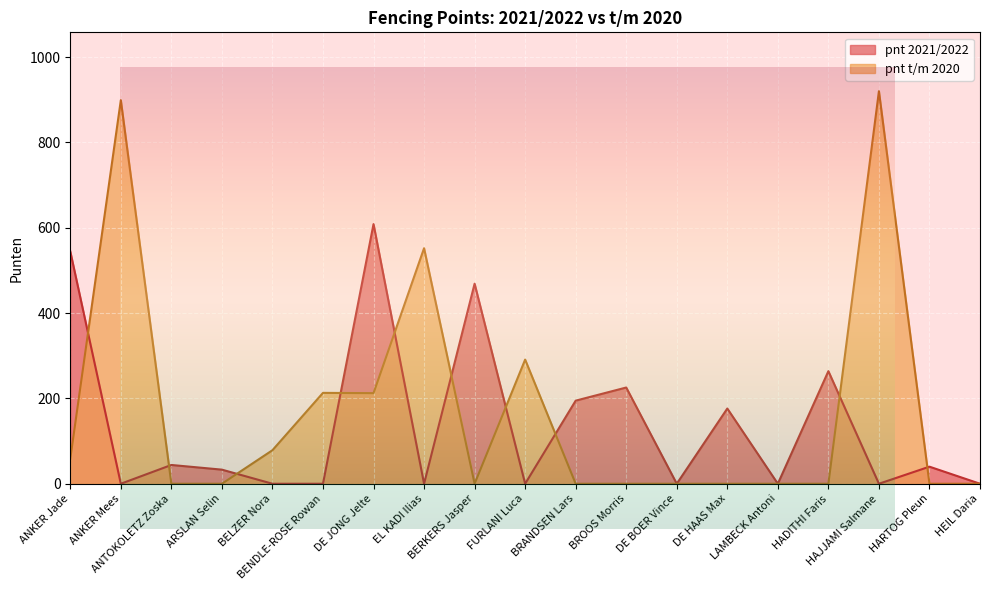

True or false: pnt t/m 2020 has a value of -611.0 at BRANDSEN Lars.

False